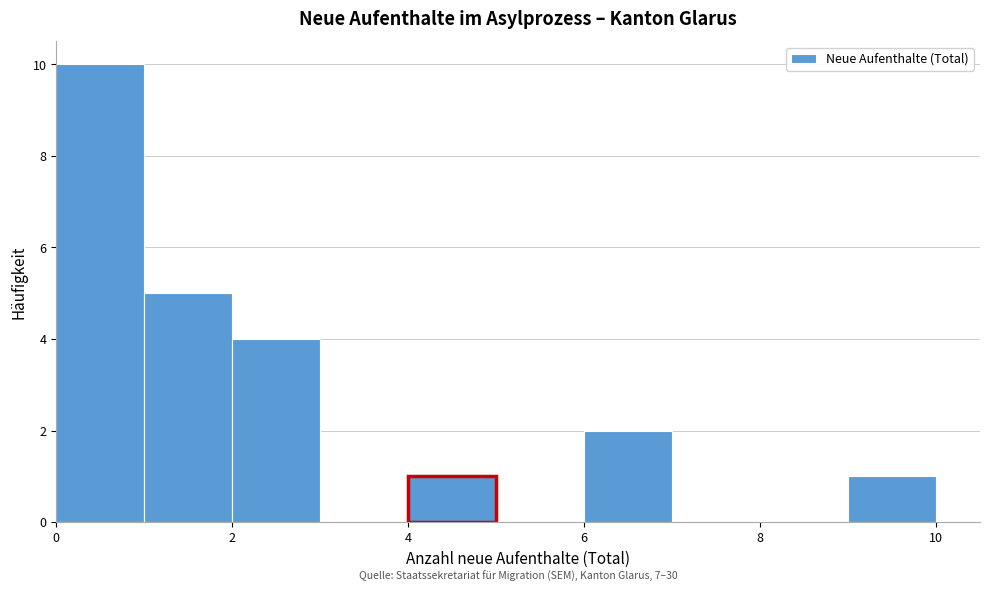

Which range on the x-axis has the tallest bar?

0 to 1